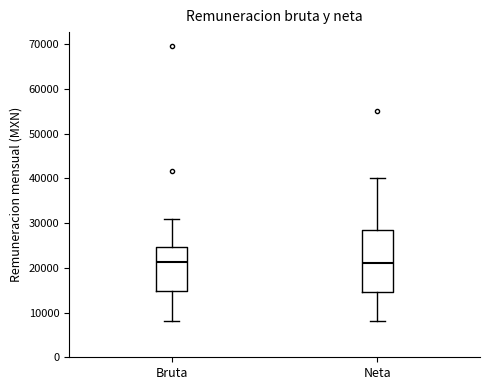

Where does the upper whisker of the box for Bruta end on the y-axis? The values are not printed on the chart, so give them approximately, as read against the axis.

31000